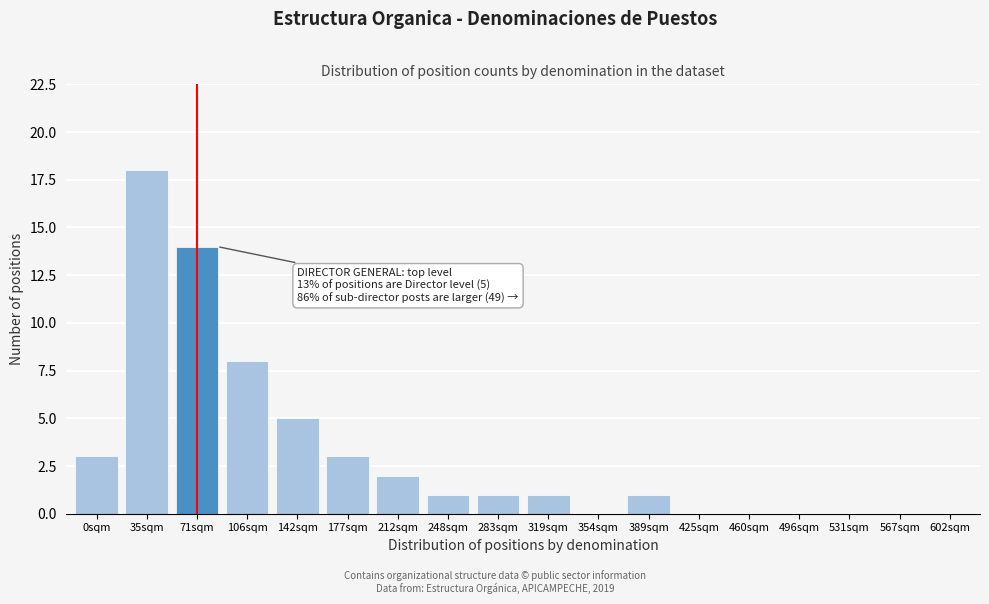

Reading left to right, list all the values displayed in this chart.

0sqm=3	35sqm=18	71sqm=14	106sqm=8	142sqm=5	177sqm=3	212sqm=2	248sqm=1	283sqm=1	319sqm=1	354sqm=0	389sqm=1	425sqm=0	460sqm=0	496sqm=0	531sqm=0	567sqm=0	602sqm=0